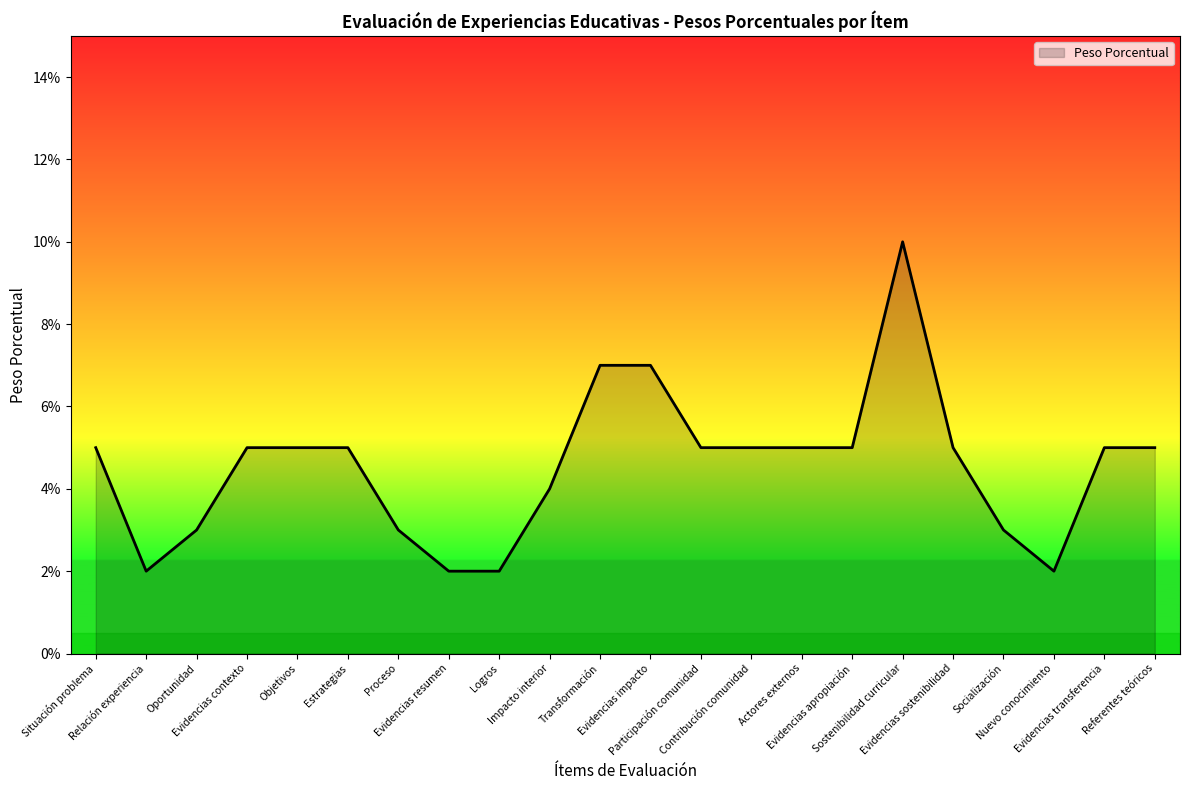

What position from the left is Socialización?

19